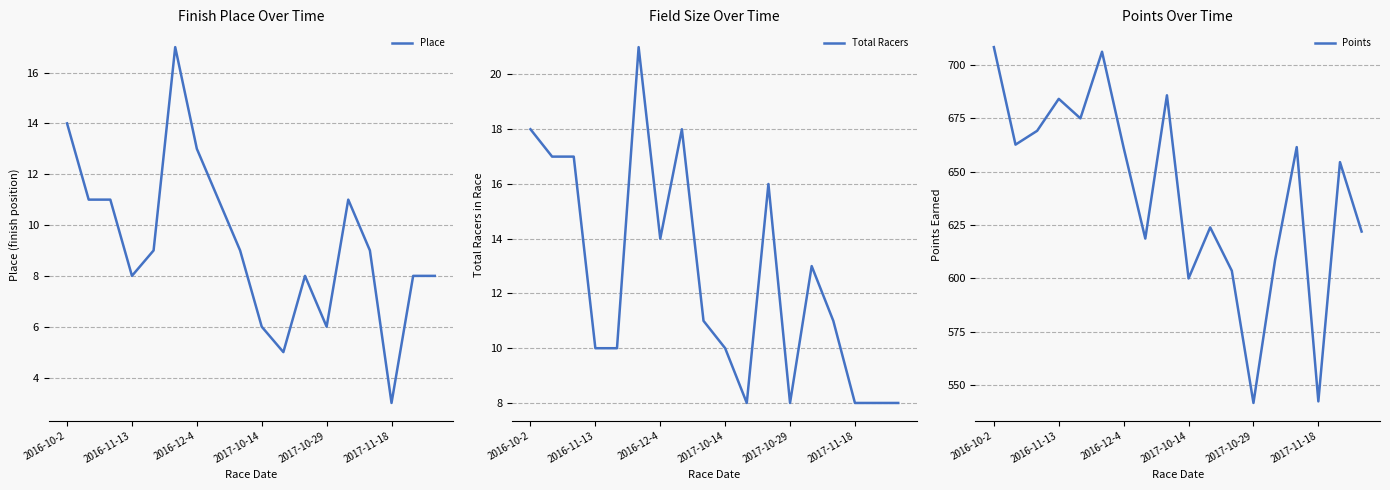

True or false: Place has a value of 9.6 at 2017-10-29.

False